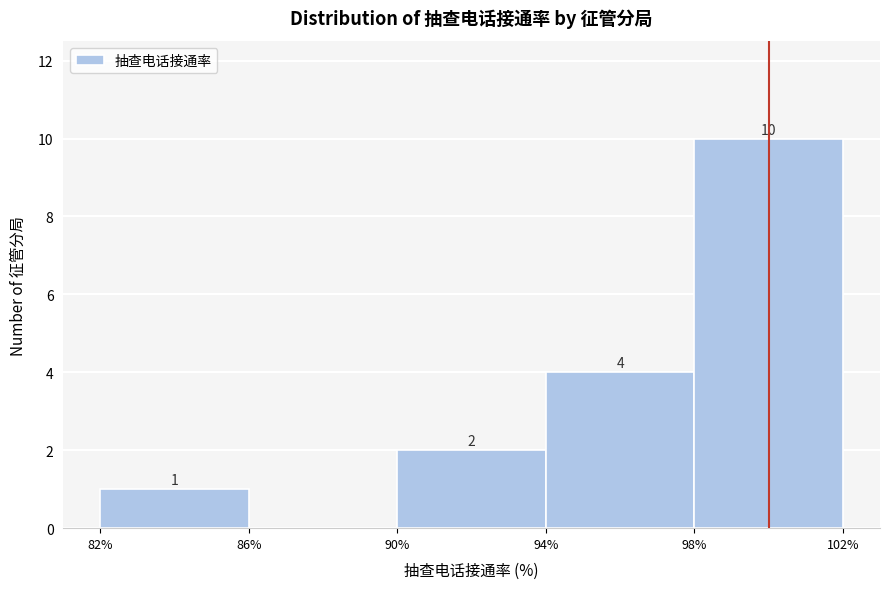

Over which range of the x-axis is the bar tallest?

98% to 102%